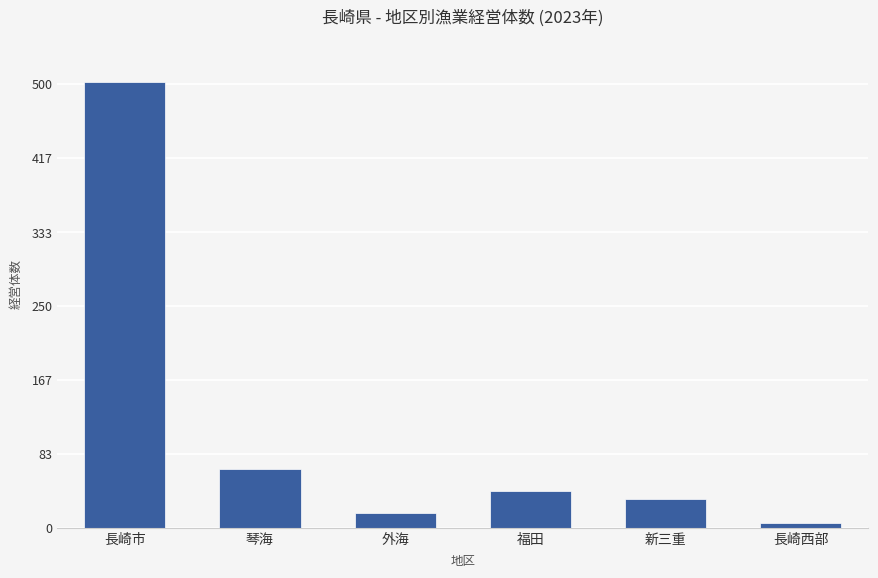

What is the ratio of the value at 長崎市 to the value at 新三重?

15.7